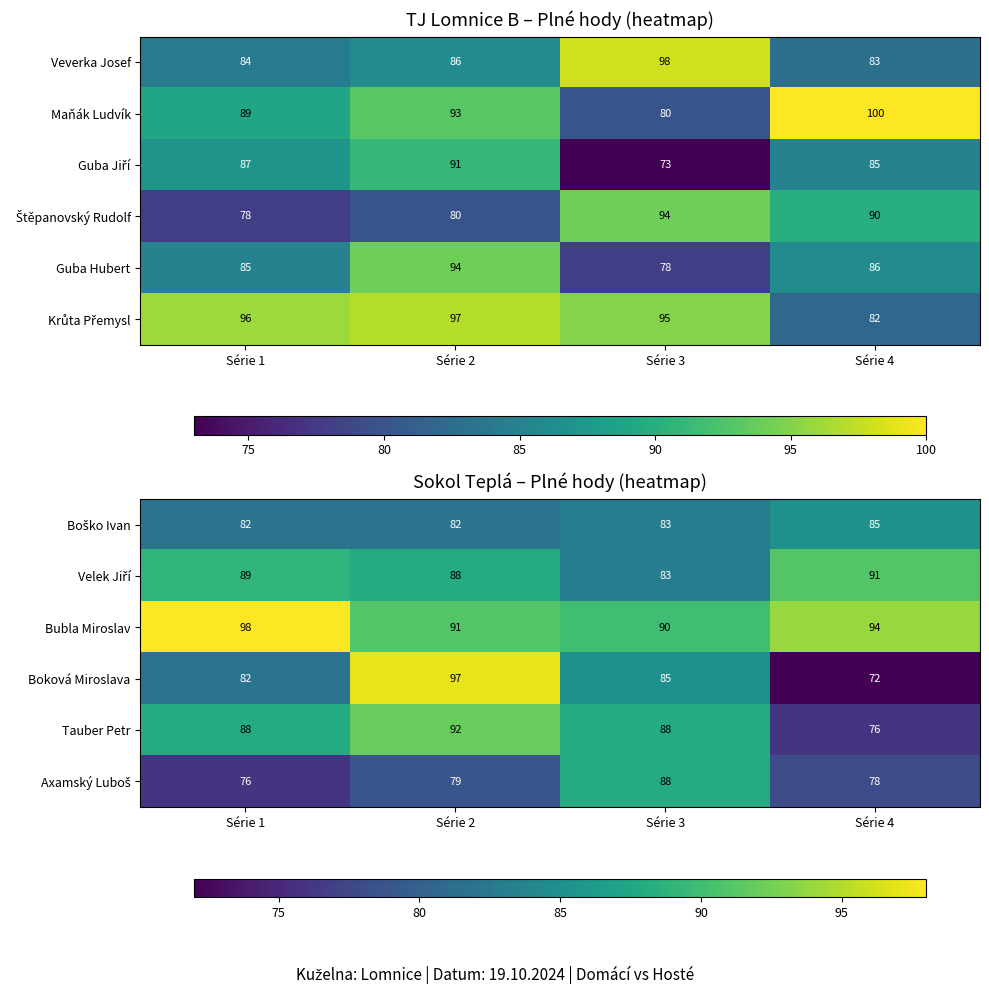

Count the Bubla Miroslav values in the range 91 to 98.

3